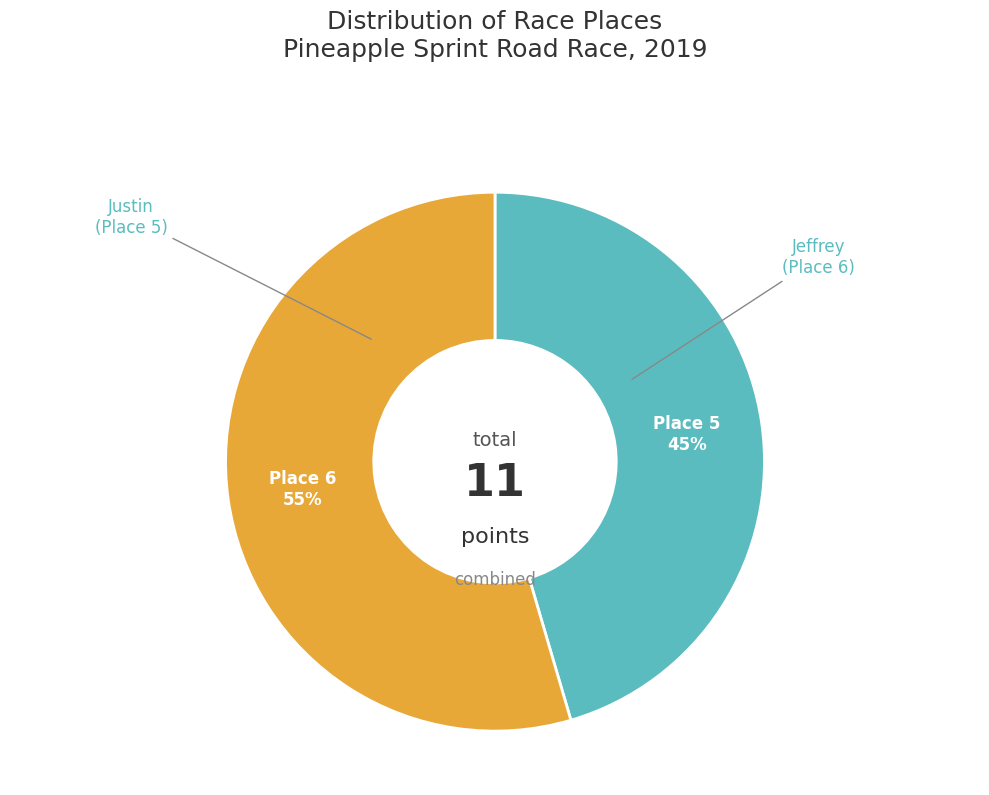

Is the sum of Justin and Jeffrey greater than half?

Yes